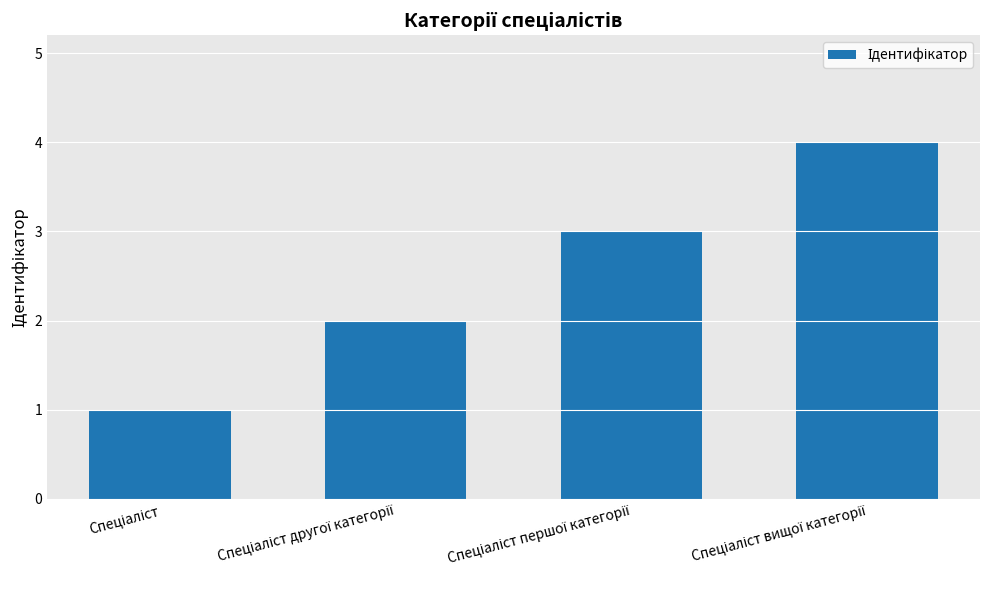

What is the difference between the maximum and minimum values?

3